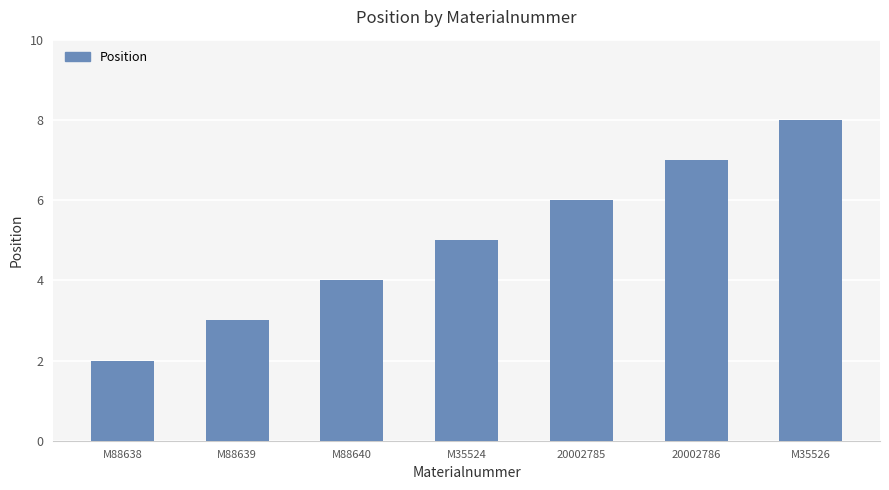

How many bars are there in total?

7